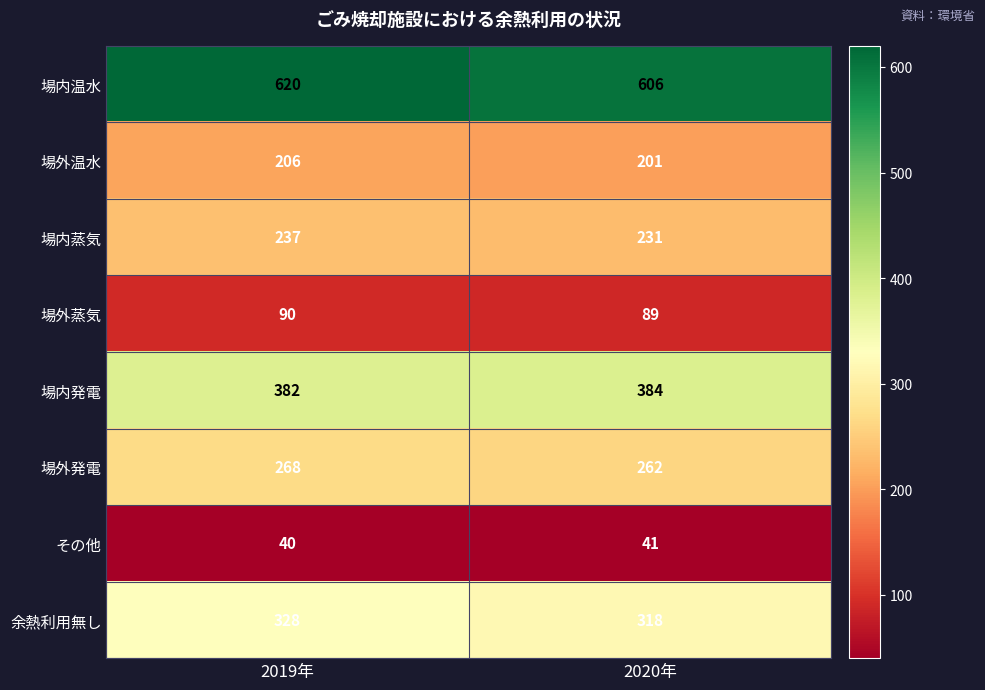

Read the 場外蒸気 value at 2019年.

90